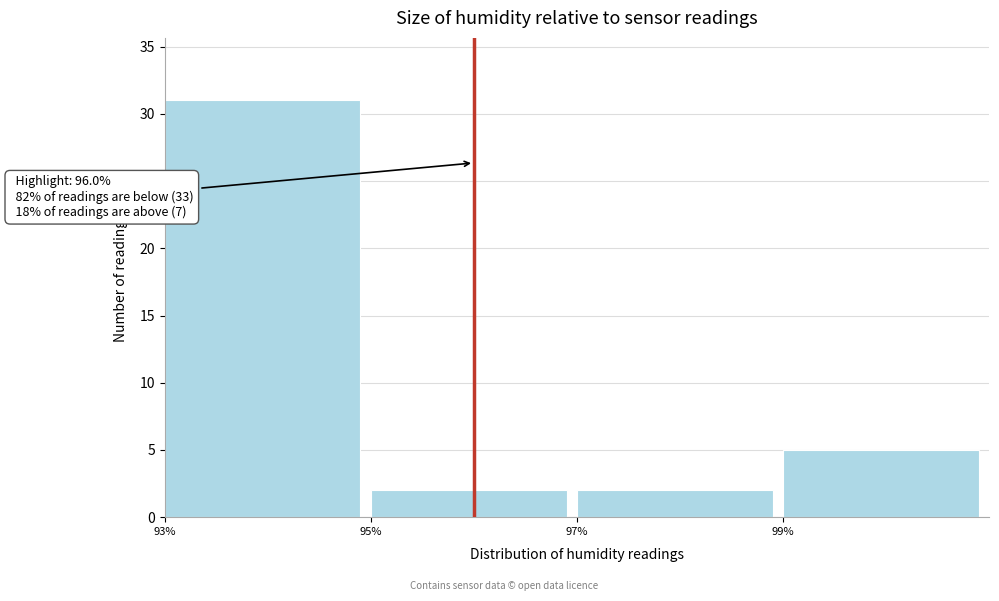

Which range on the x-axis has the tallest bar?

93 to 95